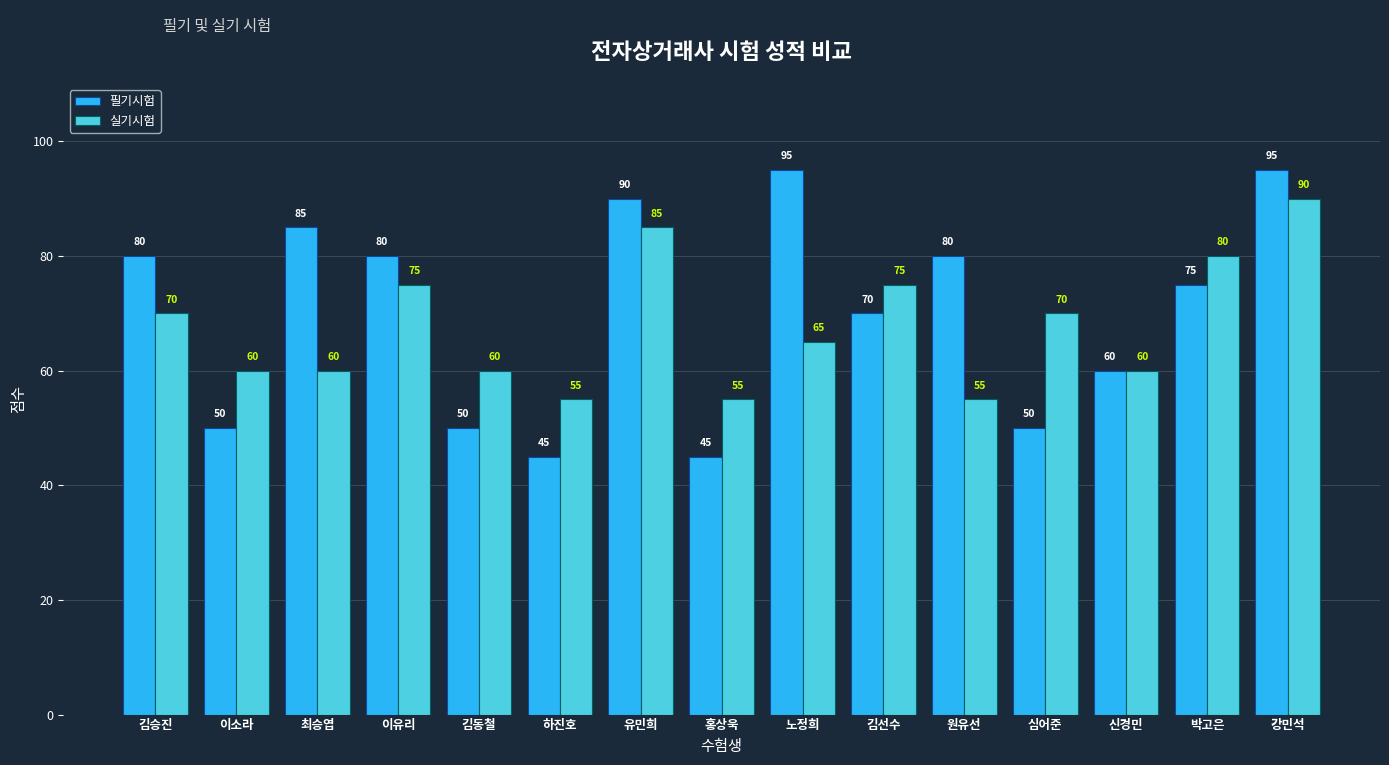

How many bars are there in total?

30